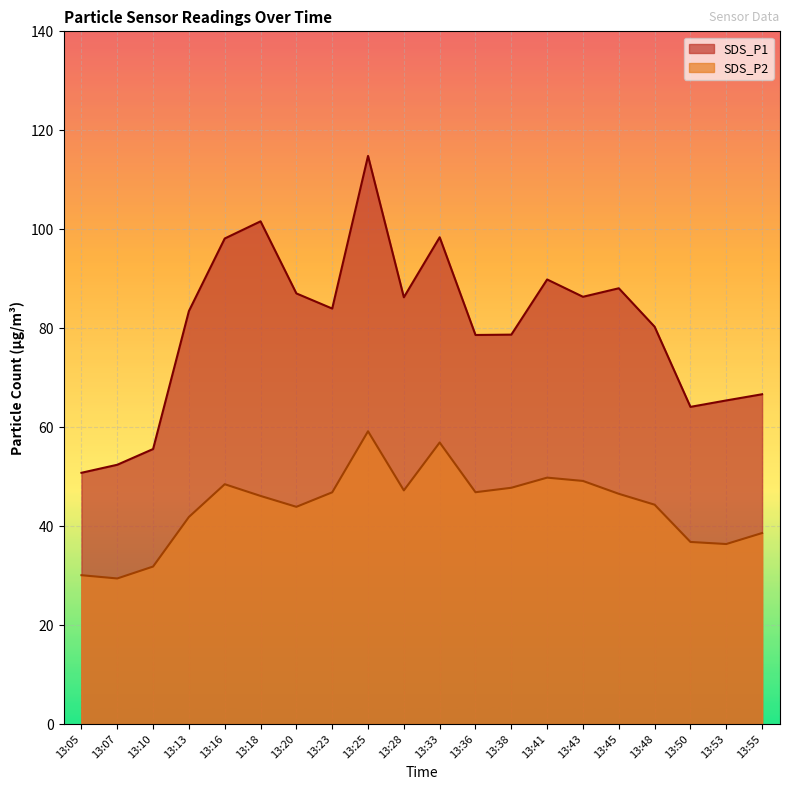

How many data points in SDS_P1 are above 83?

11